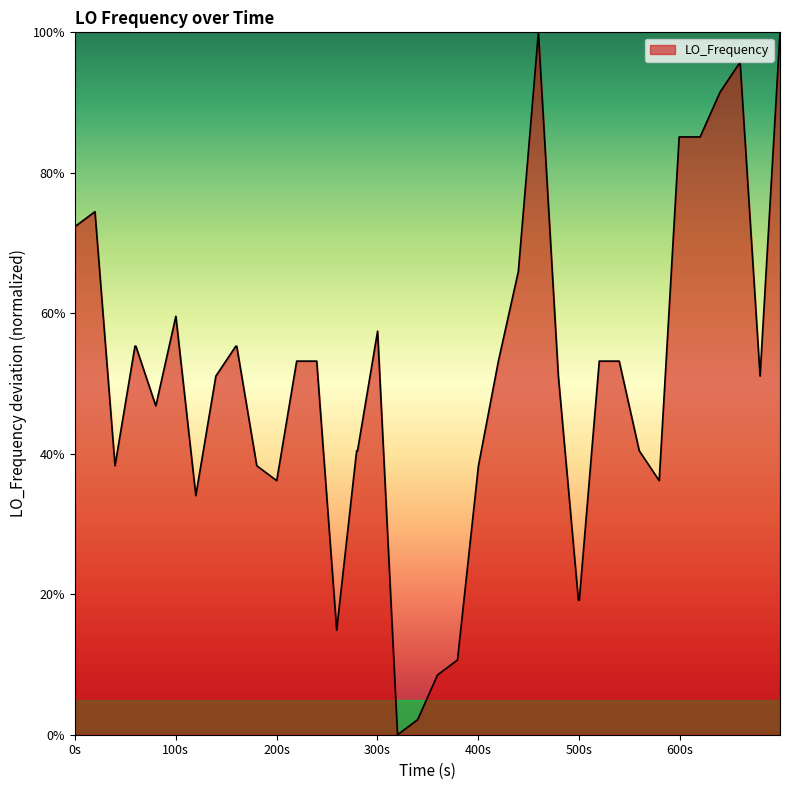

What is the greatest value displayed?

100.0